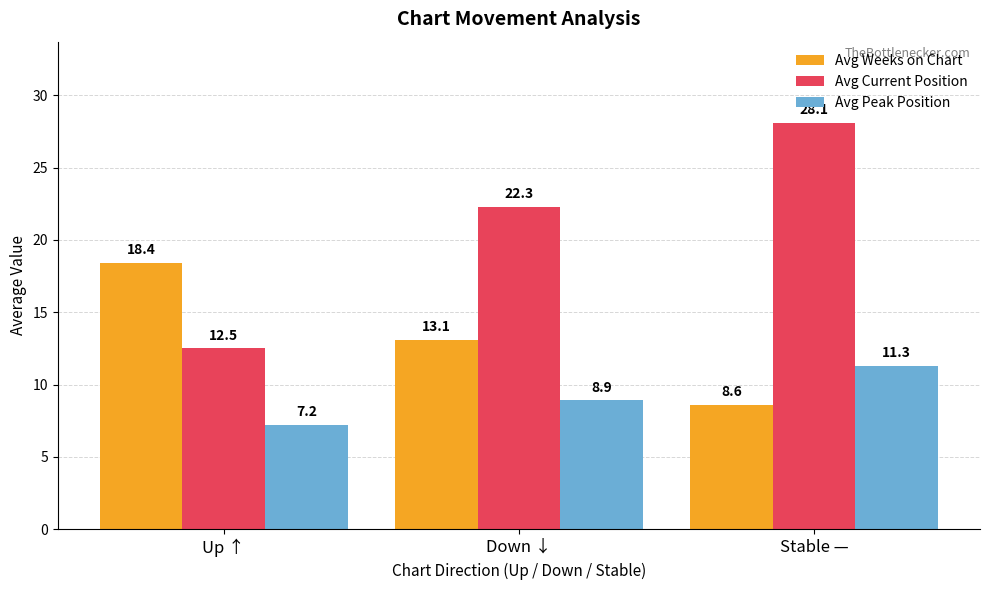

At which category is the sum across all series the highest?

Stable —